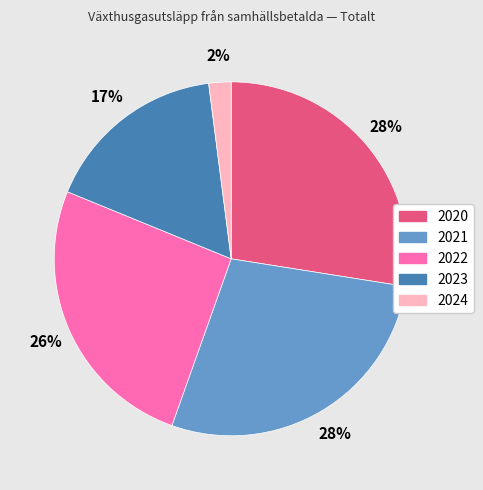

Is there any slice that represents more than half of the pie?

No